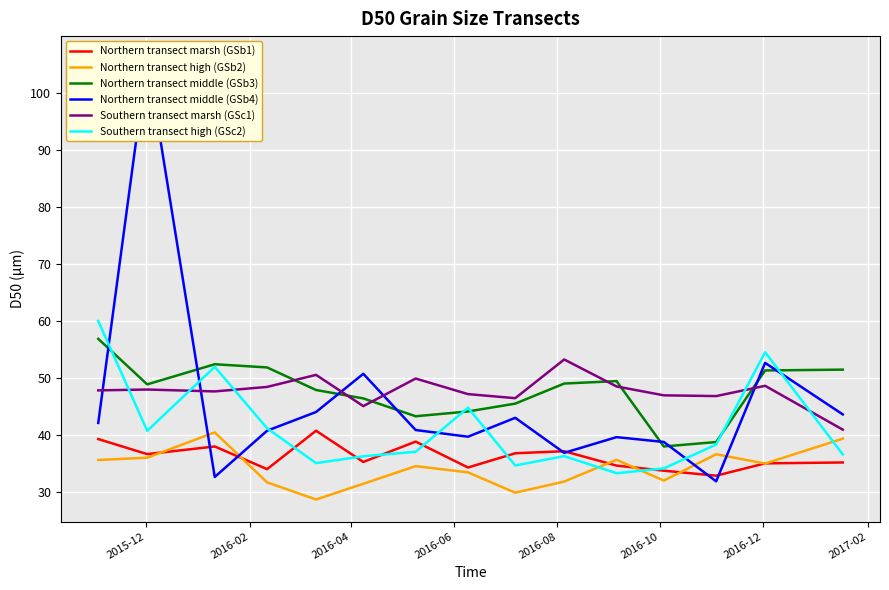

True or false: Southern transect marsh (GSc1) and Northern transect marsh (GSb1) cross at least once.

False